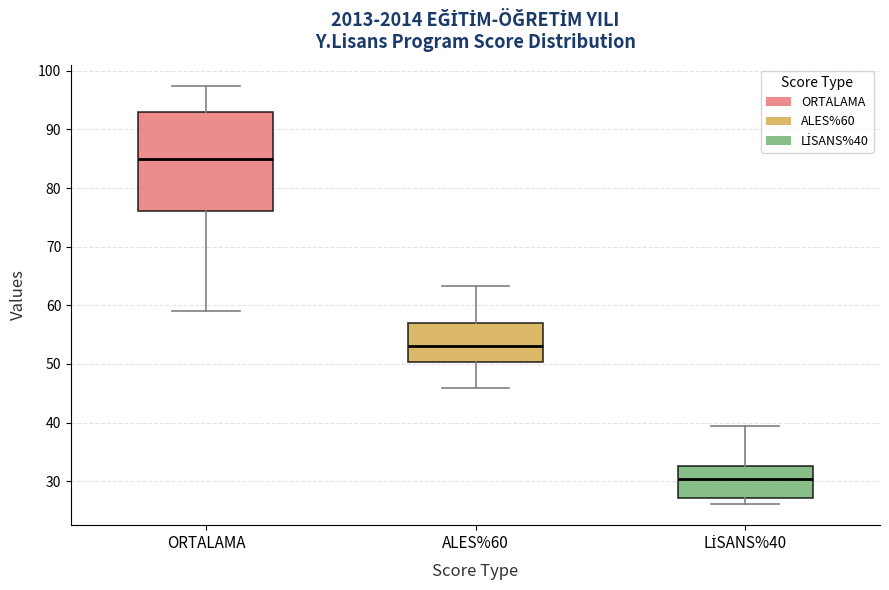

Where does the lower whisker of the box for ORTALAMA end on the y-axis? The values are not printed on the chart, so give them approximately, as read against the axis.

59